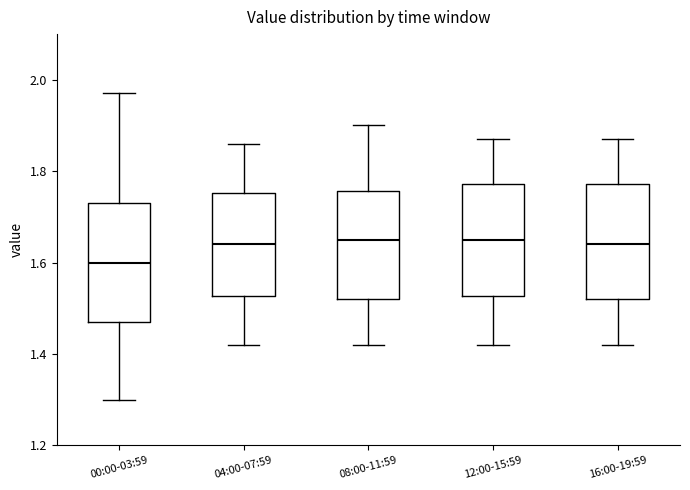

Reading left to right, transcribe this box plot: for each box, give where its median line is, the range the box spans, and where its two whiskers end, as read against the y-axis. The values are not printed on the chart, so give them approximately, as read against the axis.

00:00-03:59: median 1.60, box 1.48 to 1.74, whiskers 1.30 to 1.98
04:00-07:59: median 1.64, box 1.52 to 1.76, whiskers 1.42 to 1.86
08:00-11:59: median 1.66, box 1.52 to 1.76, whiskers 1.42 to 1.90
12:00-15:59: median 1.66, box 1.52 to 1.78, whiskers 1.42 to 1.88
16:00-19:59: median 1.64, box 1.52 to 1.78, whiskers 1.42 to 1.88